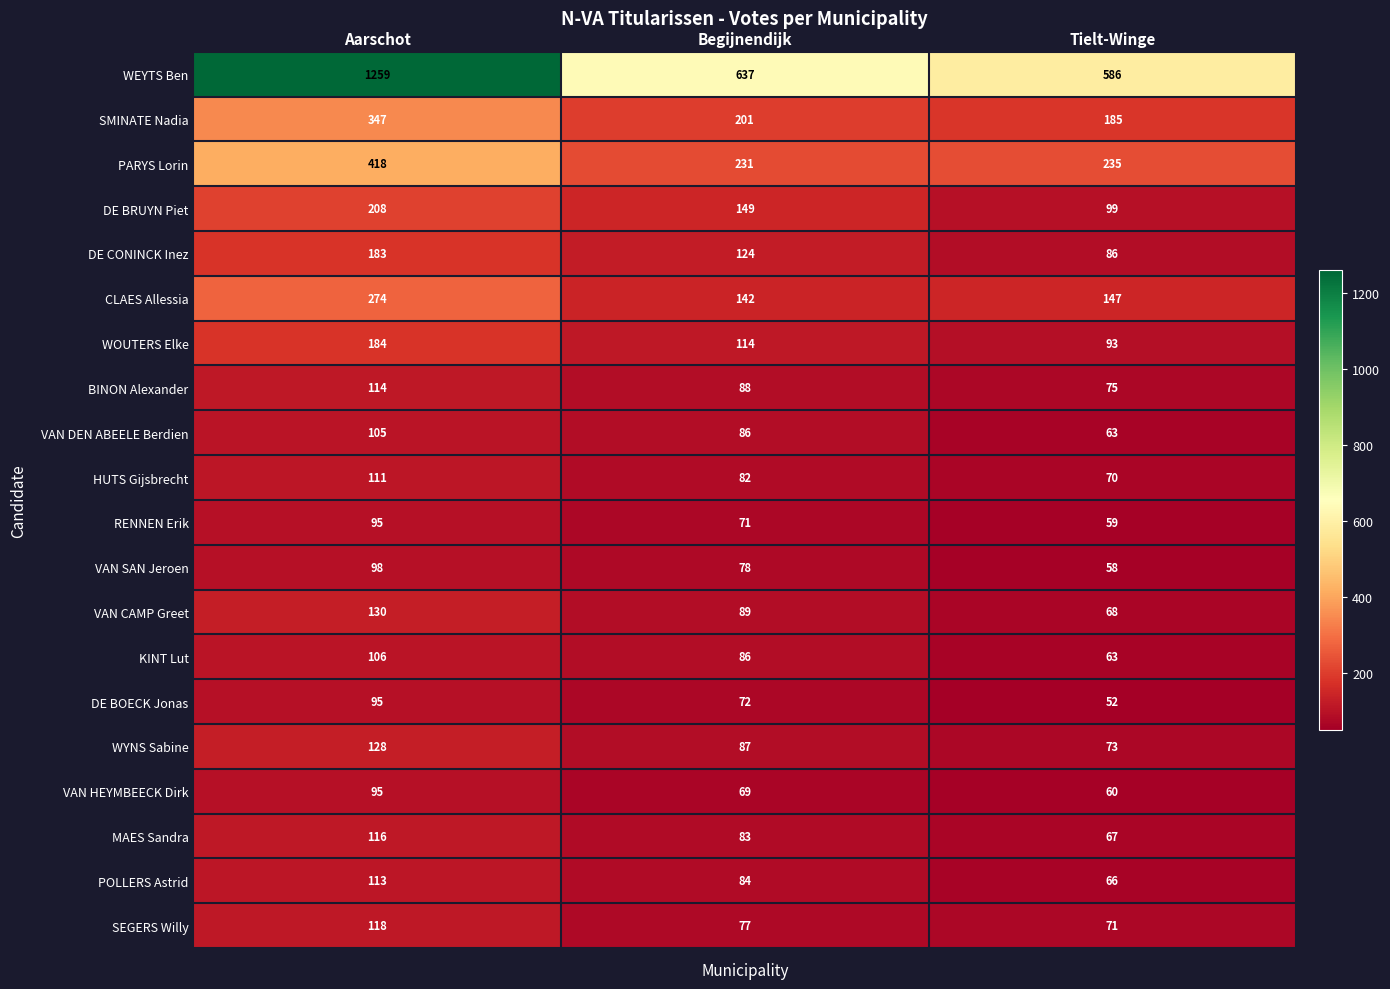

Which series has the largest total across all categories?

WEYTS Ben